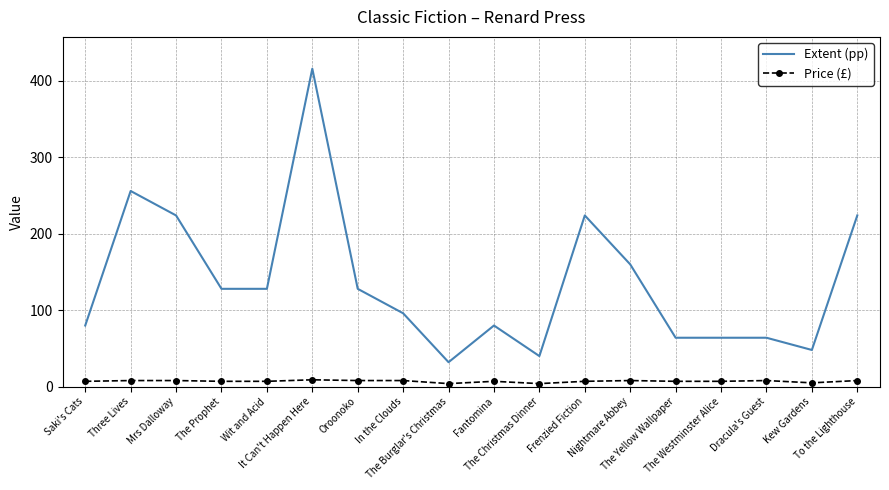

At how many categories does at least one series exceed 168?

5